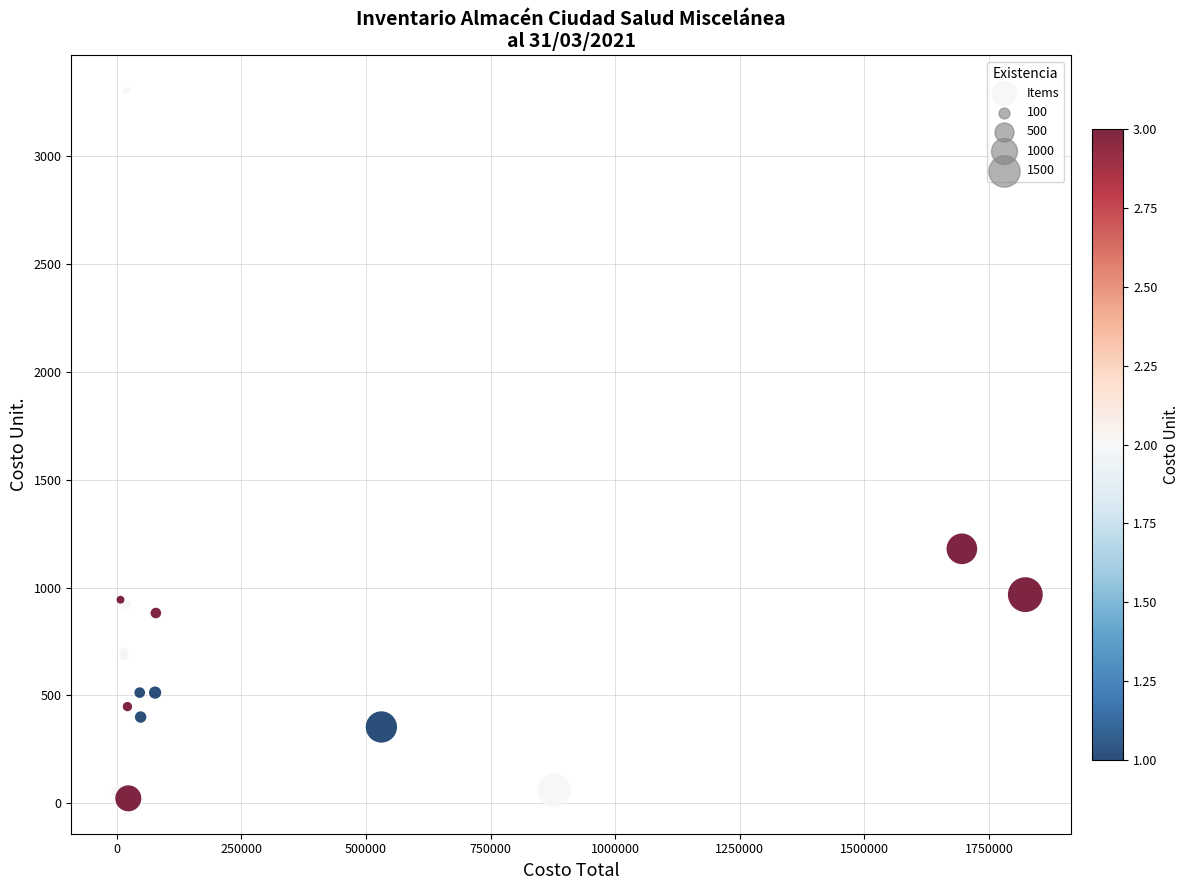

What Y value in the scatter plot is closest to 1663?

1180.0